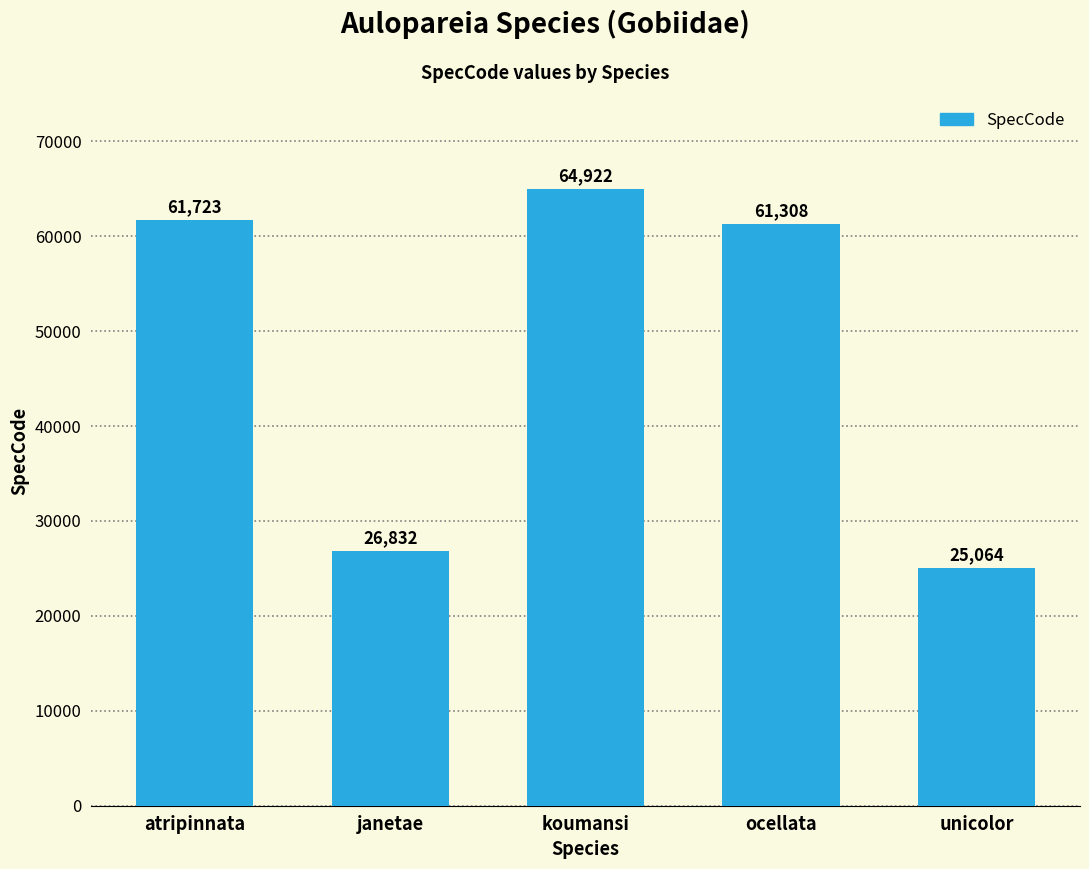

Between unicolor and janetae, which is larger?

janetae